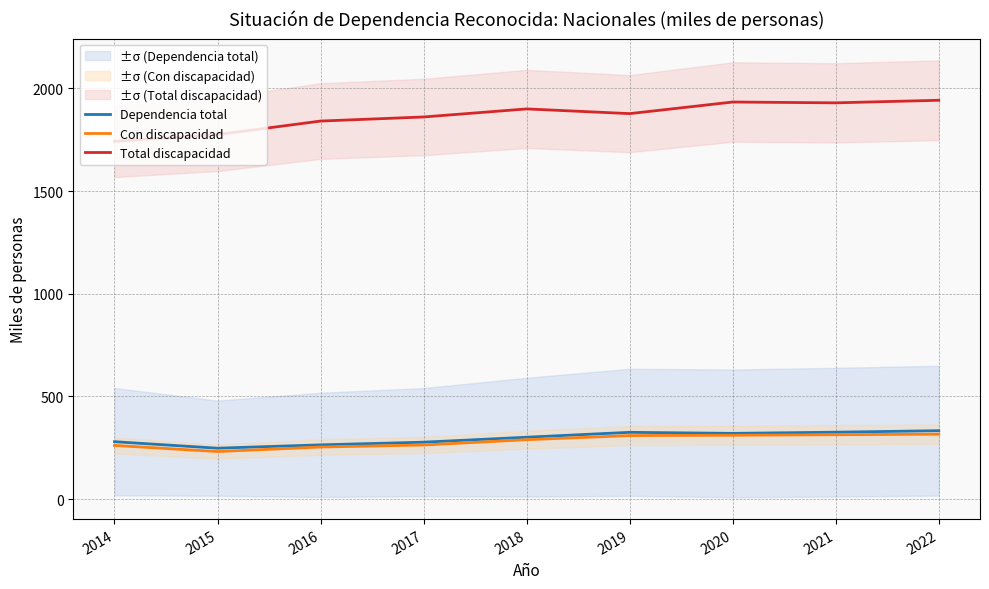

How many lines are shown in the chart?

3